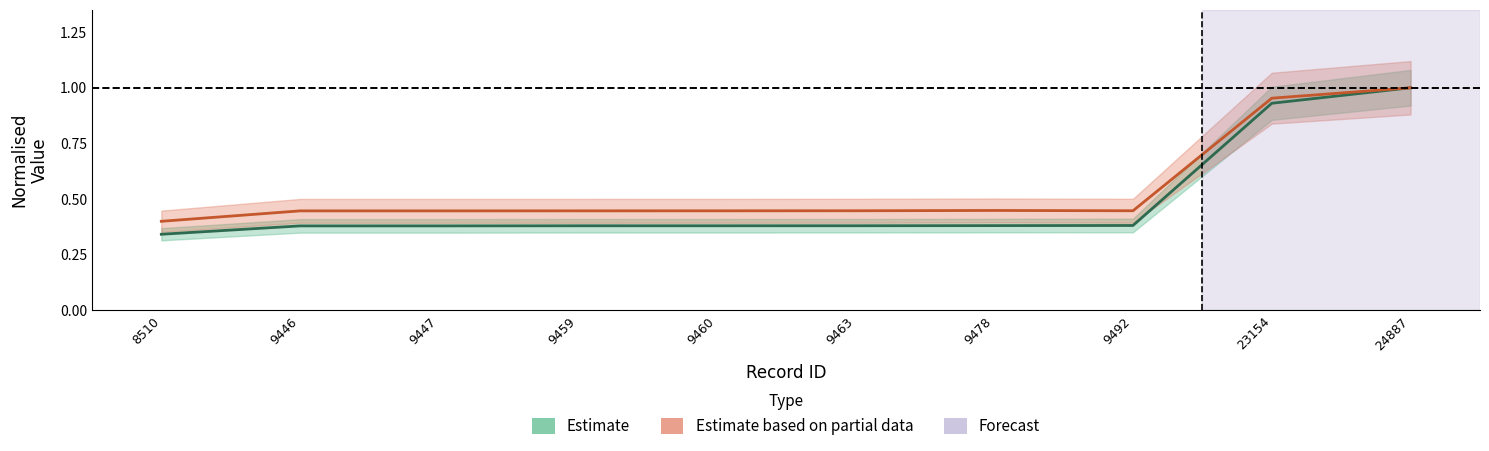

What is the maximum value shown in the chart?

1.0